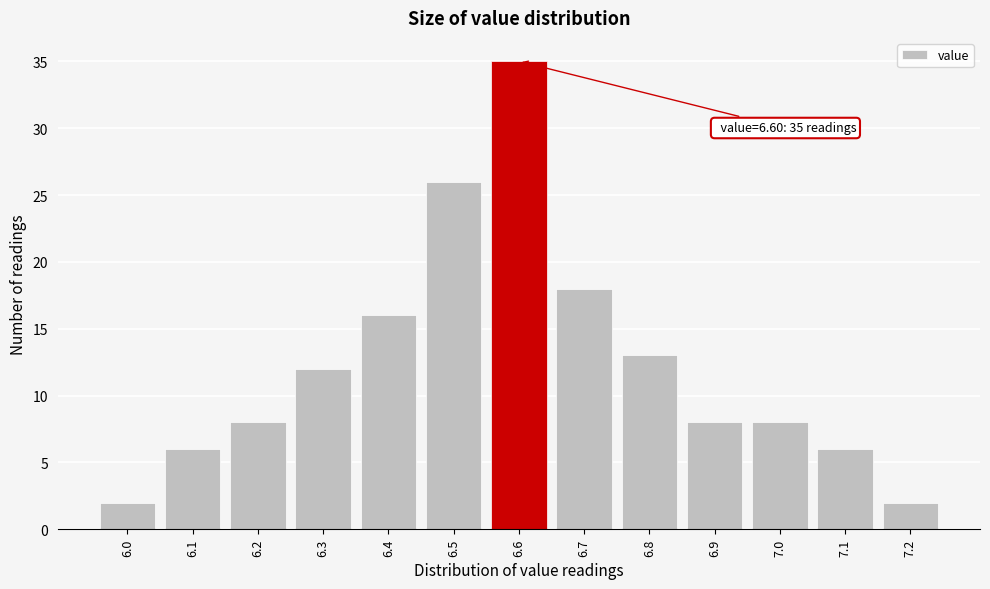

Over which range of the x-axis is the bar tallest?

6.55 to 6.65